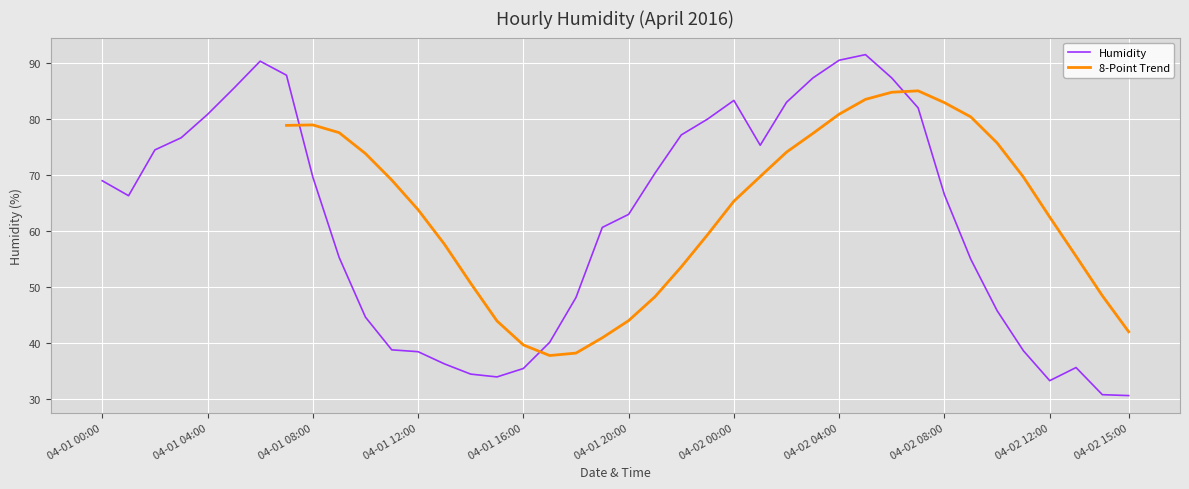

Is it true that the value at 04-01 06:00 is 48.6?

False